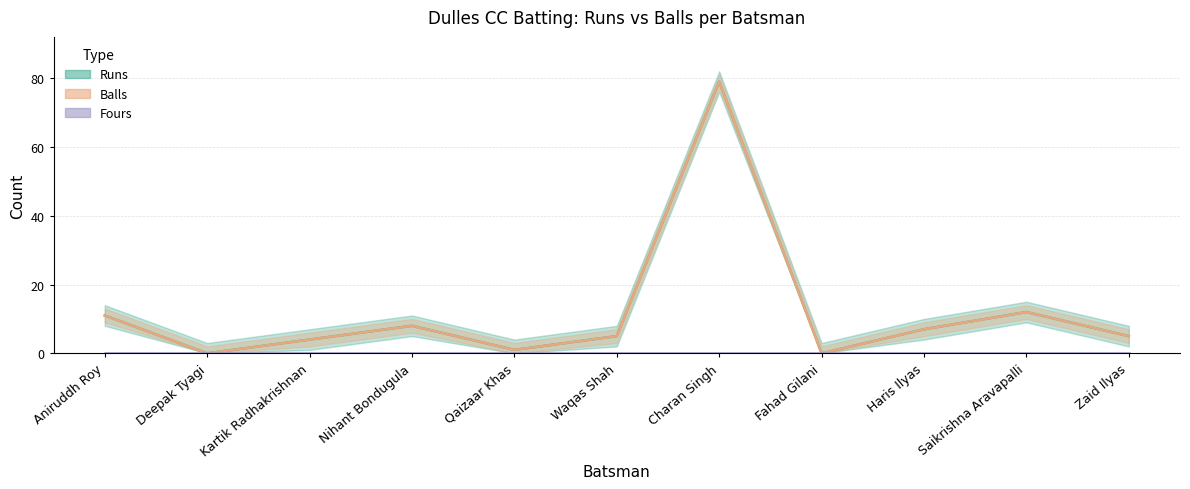

Between Kartik Radhakrishnan and Charan Singh, which is larger?

Charan Singh